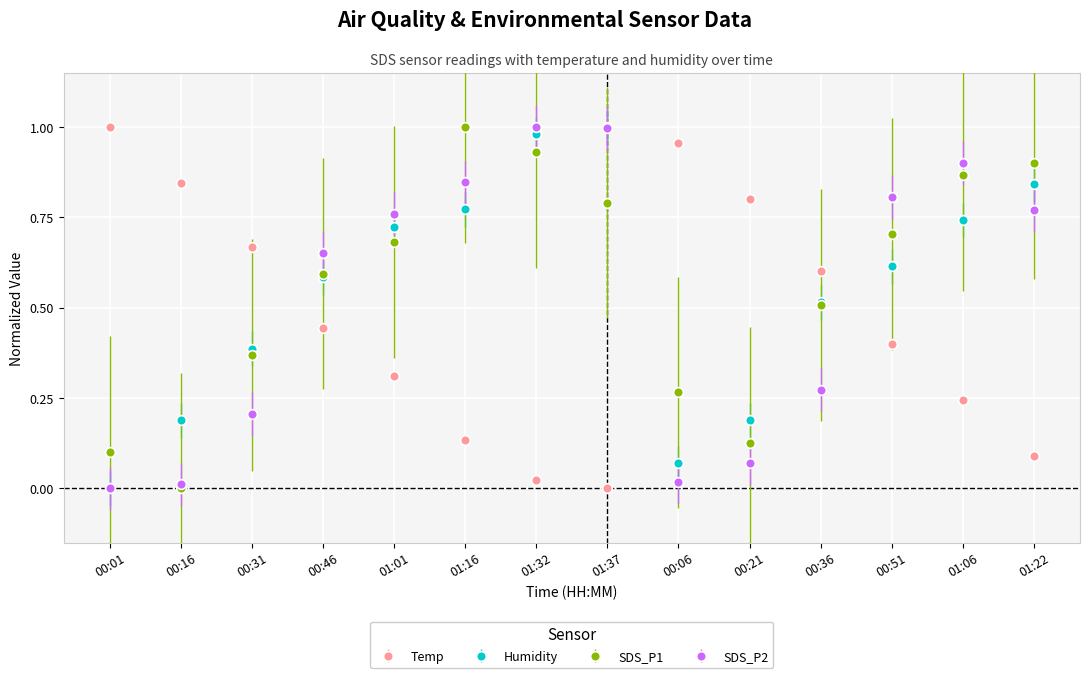

At which category is the sum across all series the highest?

01:32